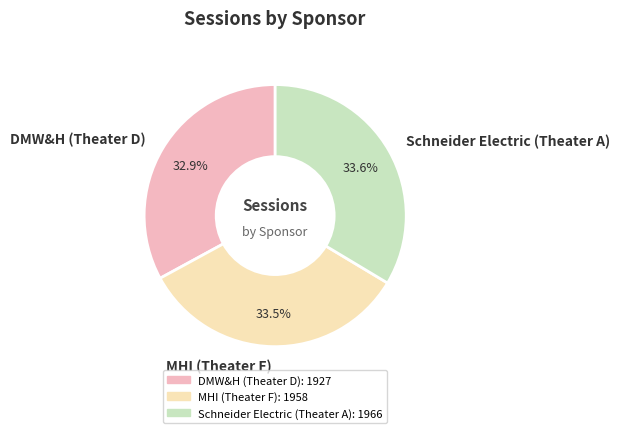

Count the number of slices in the pie.

3